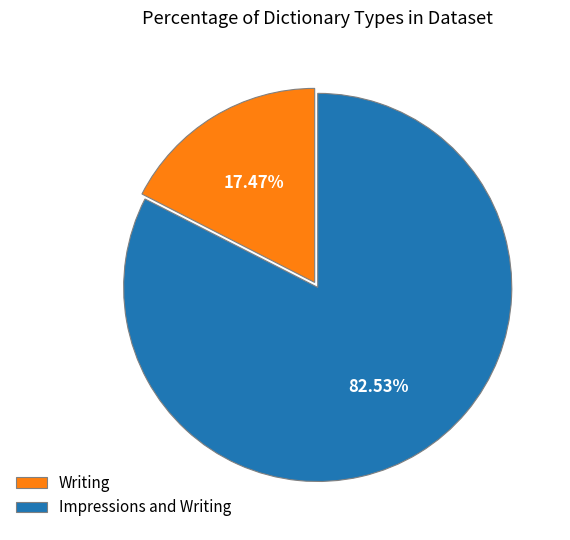

Which slice is the largest?

Impressions and Writing